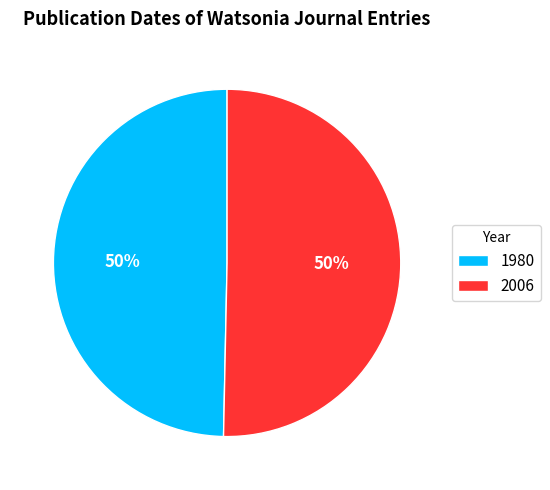

Which category has the smallest portion of the pie?

1980